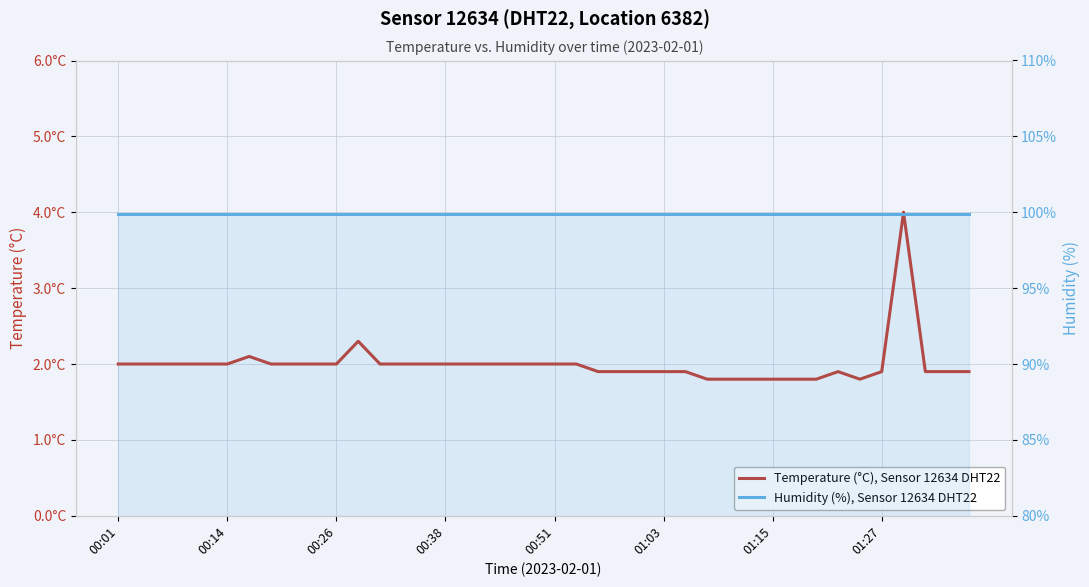

Is it true that Humidity (%), Sensor 12634 DHT22 equals 99.9 at 01:27?

True